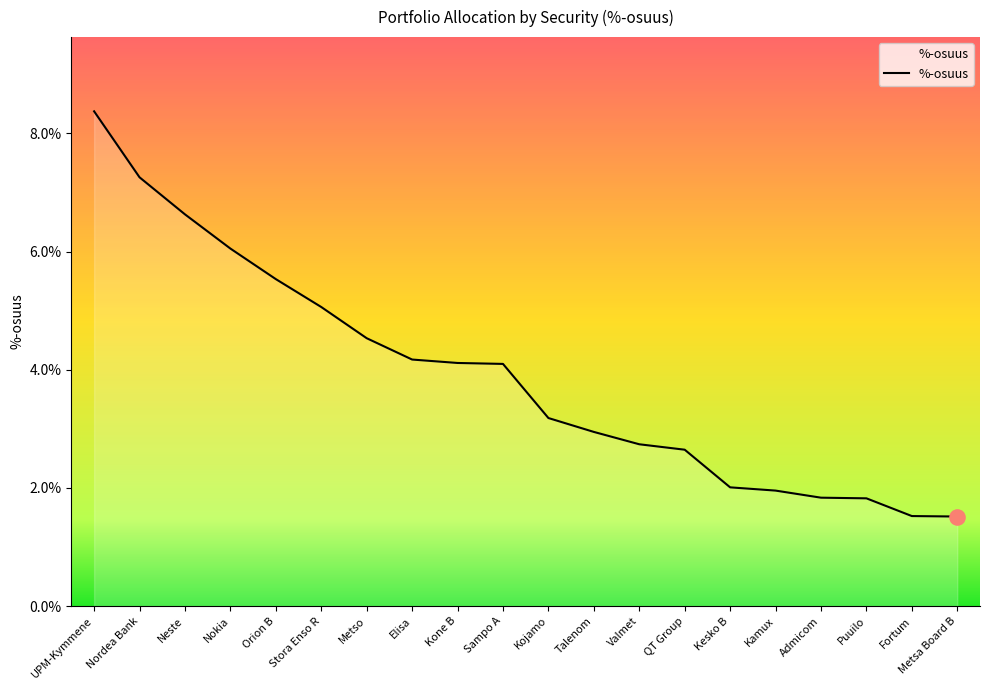

Which has a higher value, Kojamo or Kone B?

Kone B